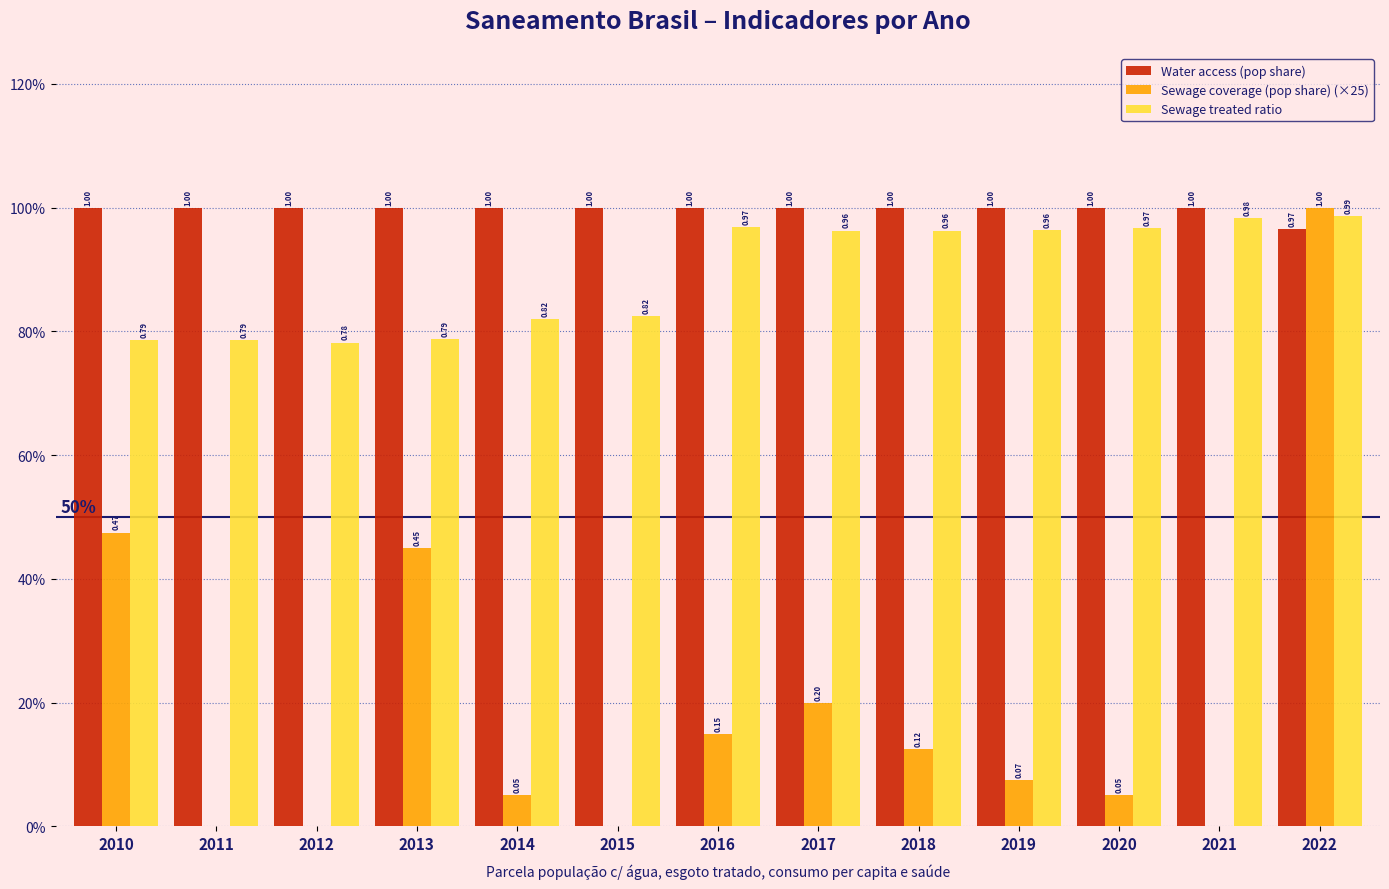

Are the bars grouped side by side (vs. stacked)?

Yes